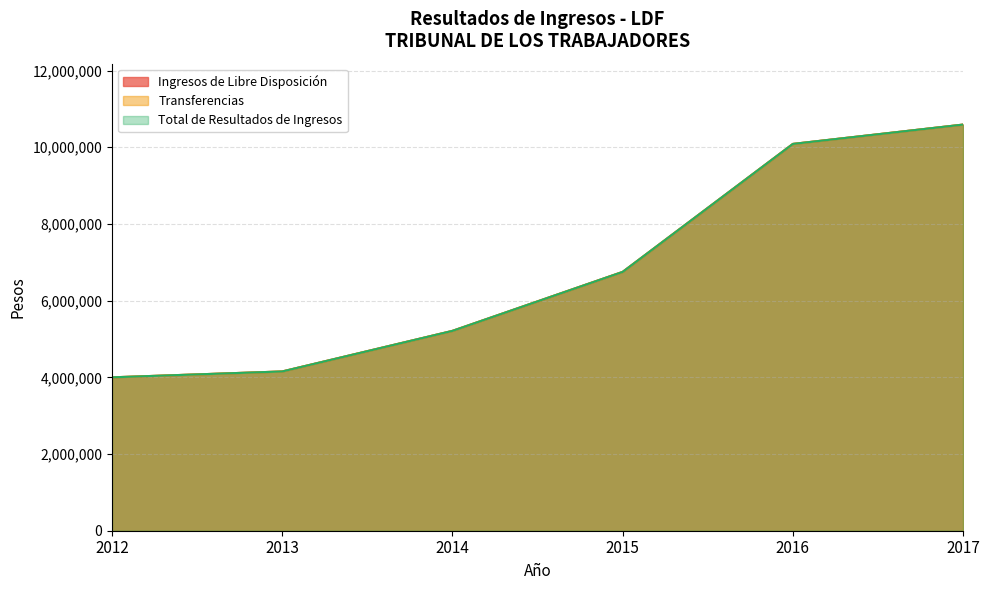

Which series has the largest range (max minus min)?

Ingresos de Libre Disposición